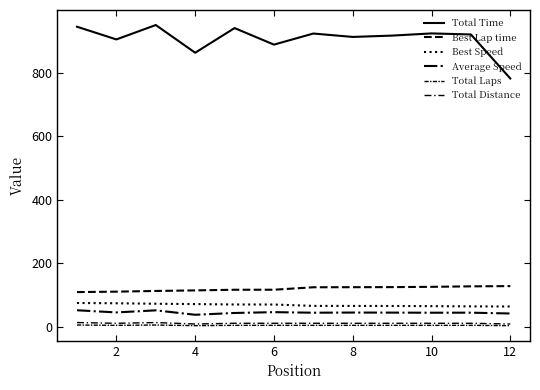

Does the chart have visible grid lines?

No